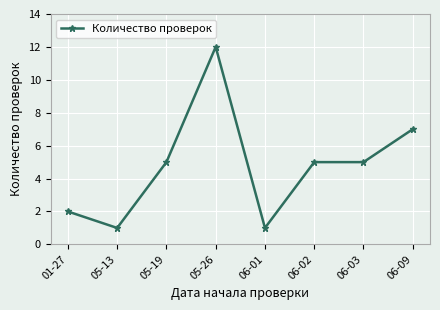

What is the maximum value shown in the chart?

12